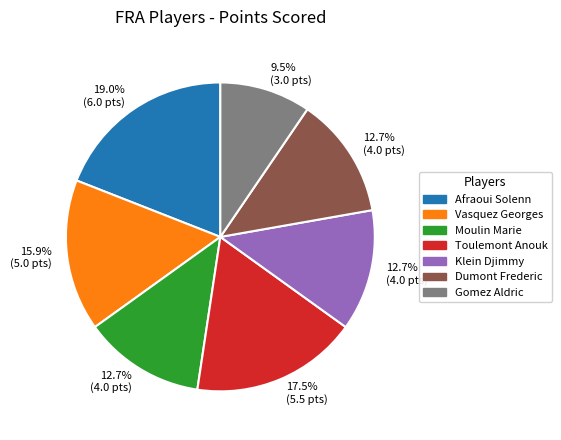

Is there a majority slice in this chart?

No